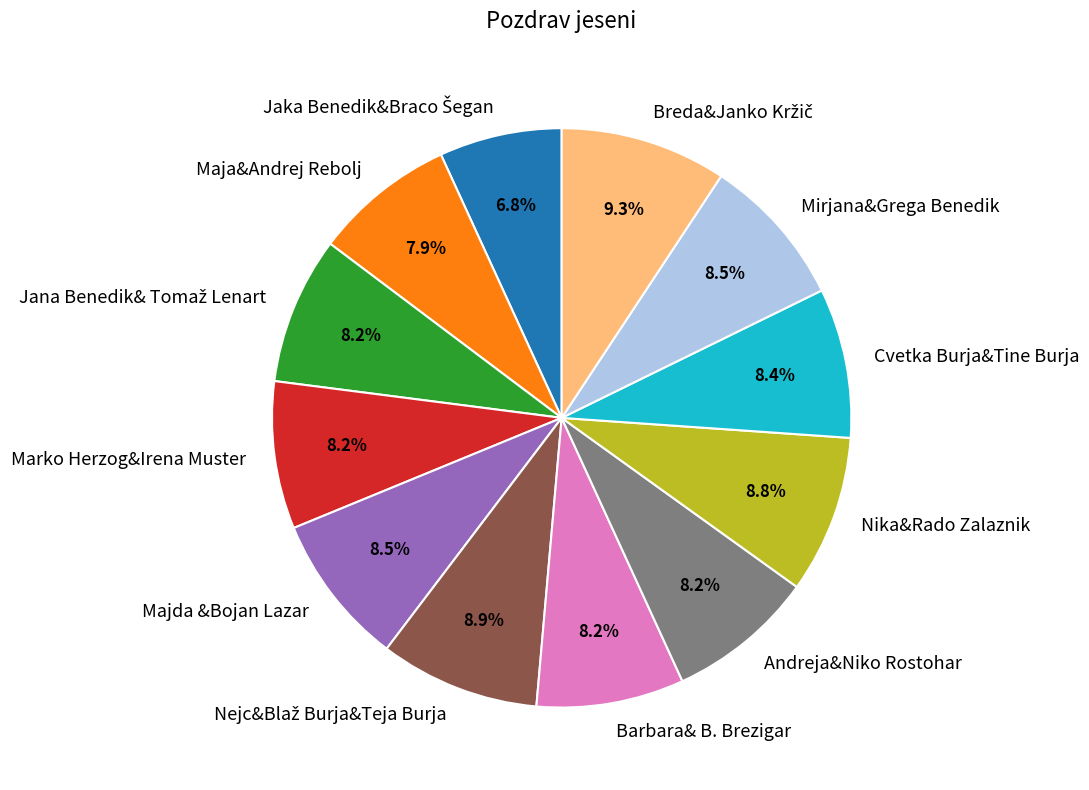

What portion of the pie excludes Nika&Rado Zalaznik?

91.2%